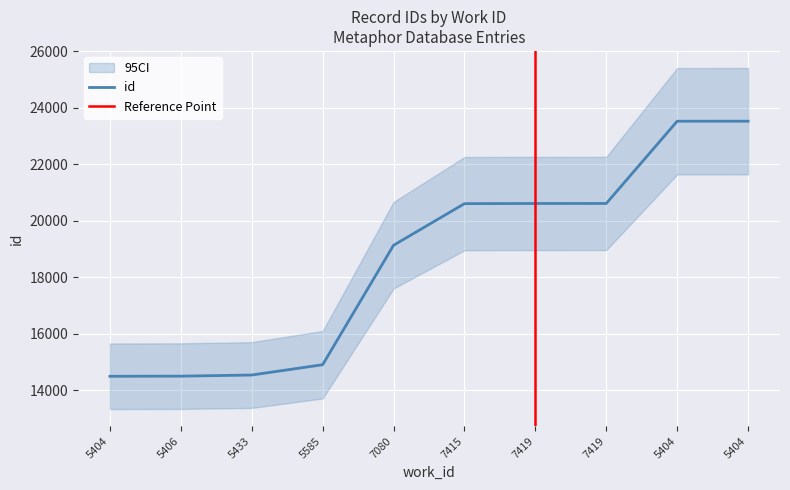

At which category does the chart reach its minimum across all series?

5404